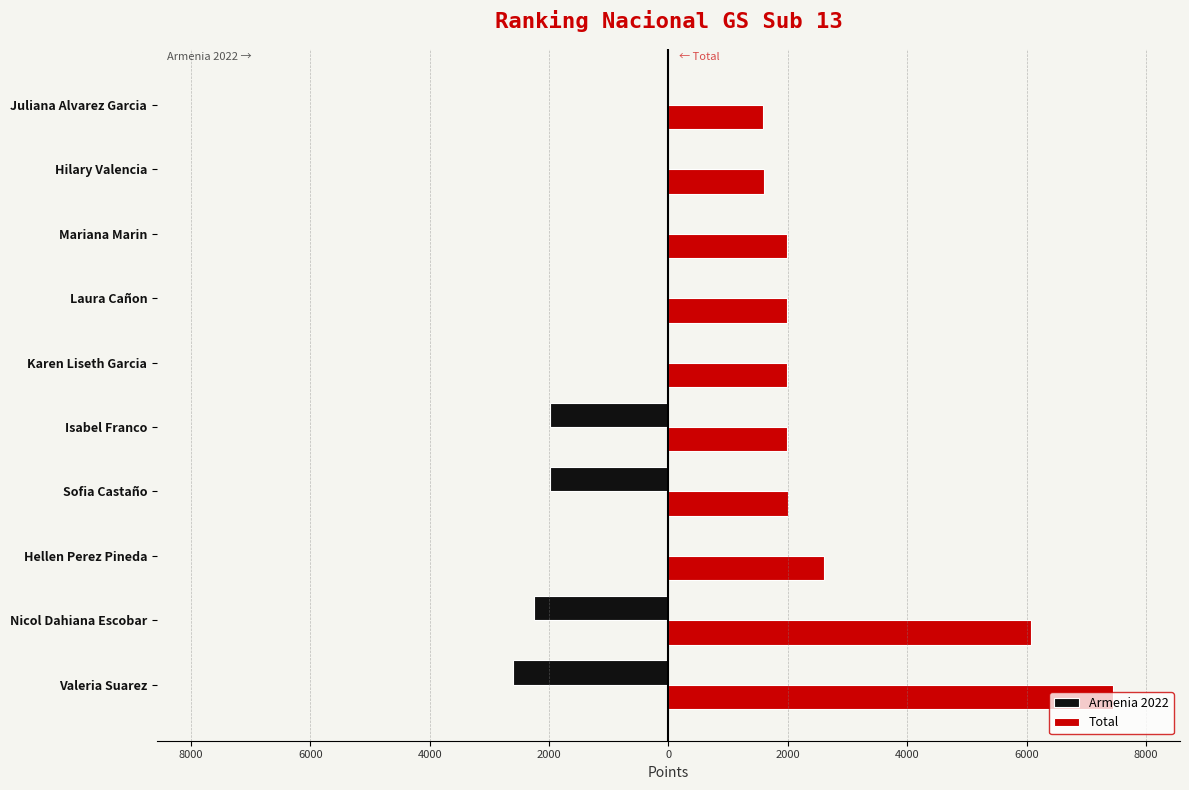

What are all the series names shown in the legend?

Armenia 2022, Total